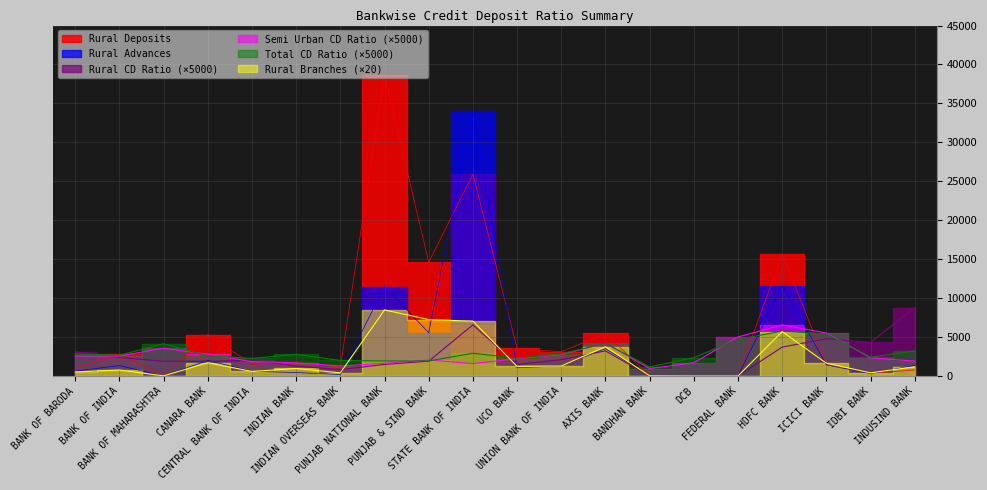

True or false: Total CD Ratio and Rural CD Ratio intersect in this chart.

True